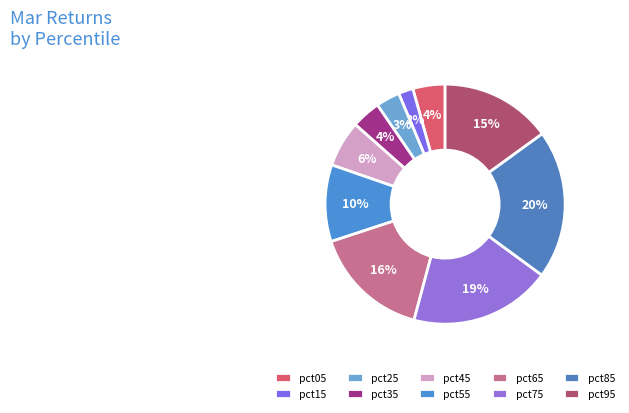

Is there any slice that represents more than half of the pie?

No